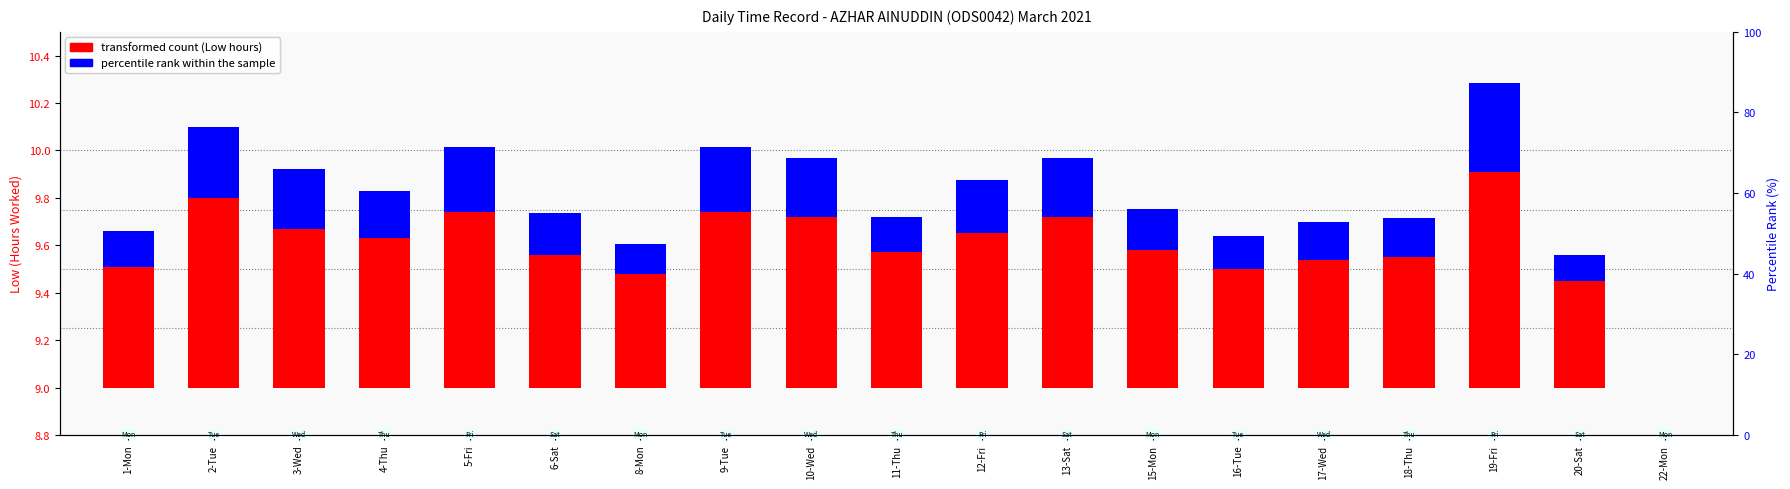

Which category has the highest value across all series?

19-Fri